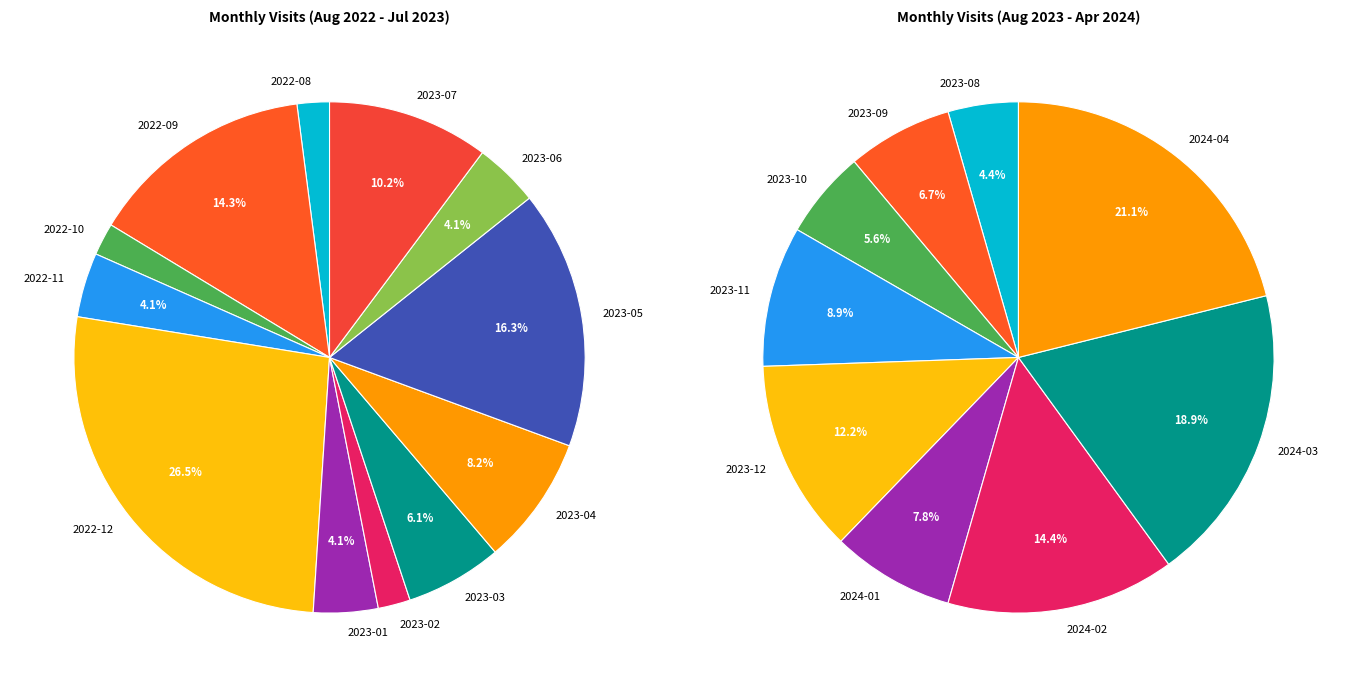

What percentage is the 2023-04 slice, to the nearest percent?

8%